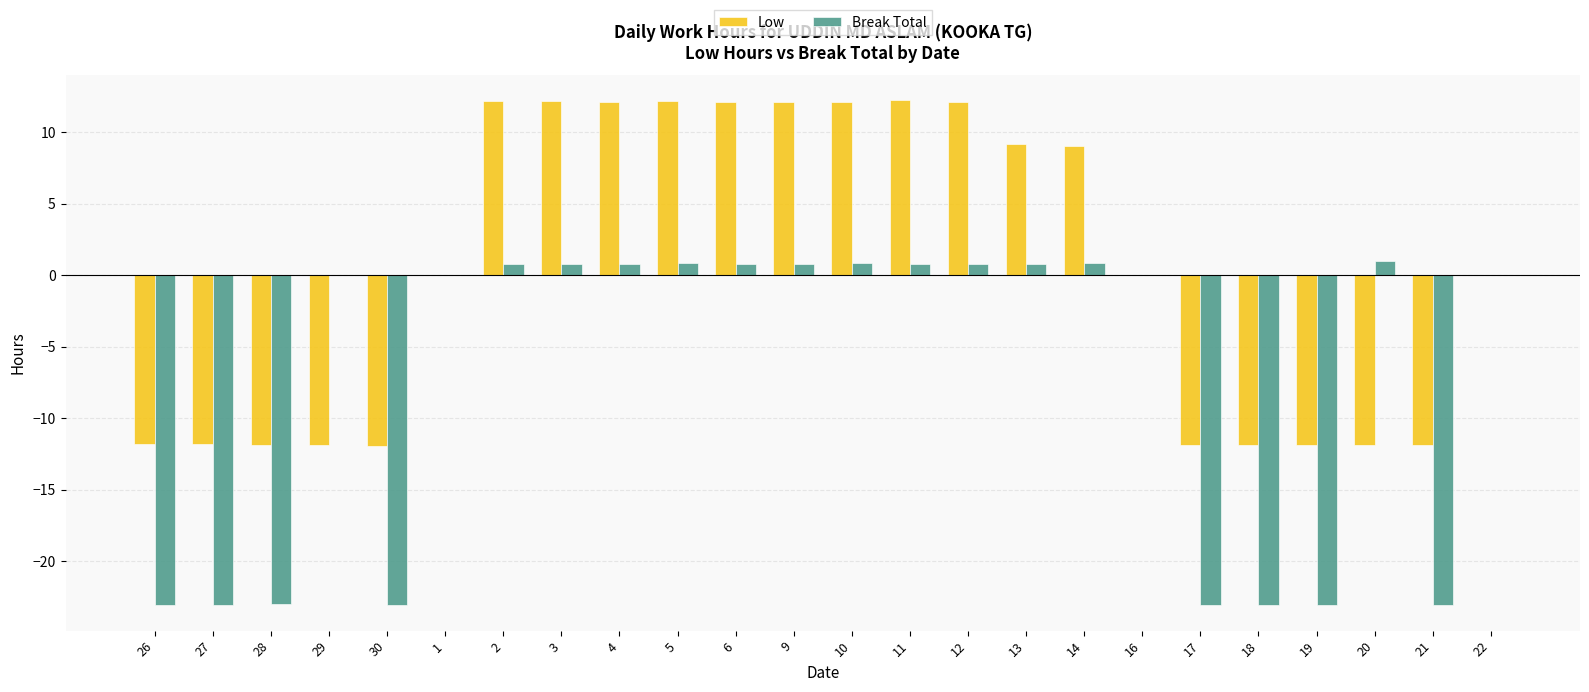

What is the sum of the Low values at 26 and 17?

-23.7